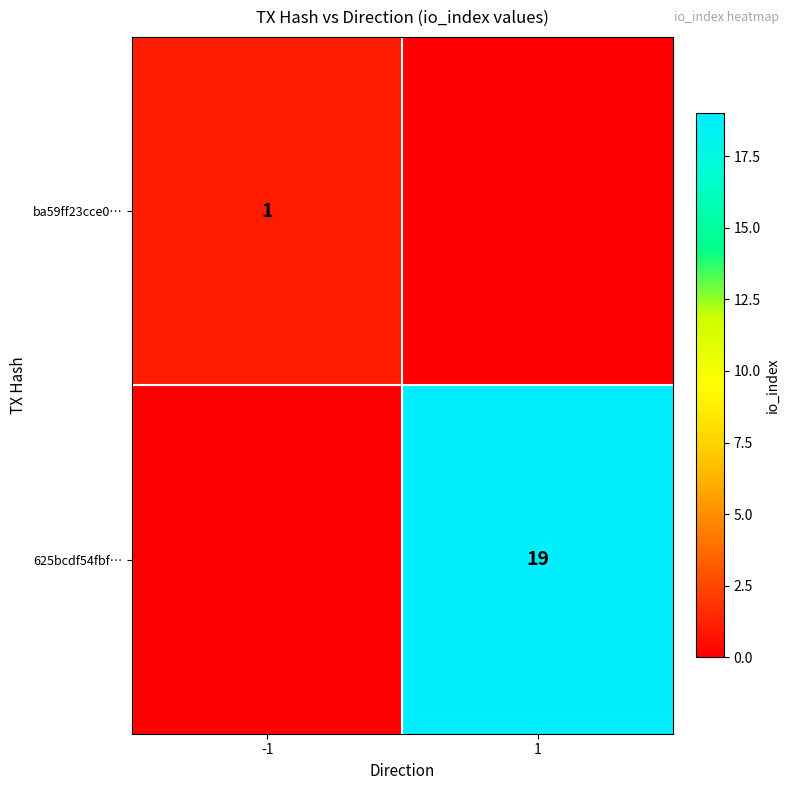

Is the value of 625bcdf54fbf… at 1 greater than the value of ba59ff23cce0… at -1?

Yes